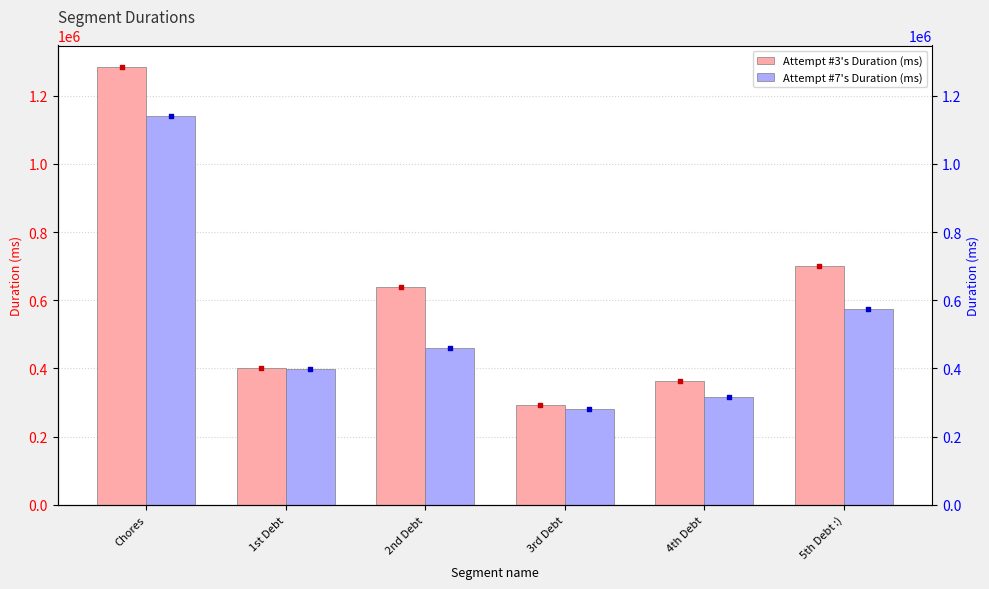

At how many categories does at least one series exceed 1201648?

1